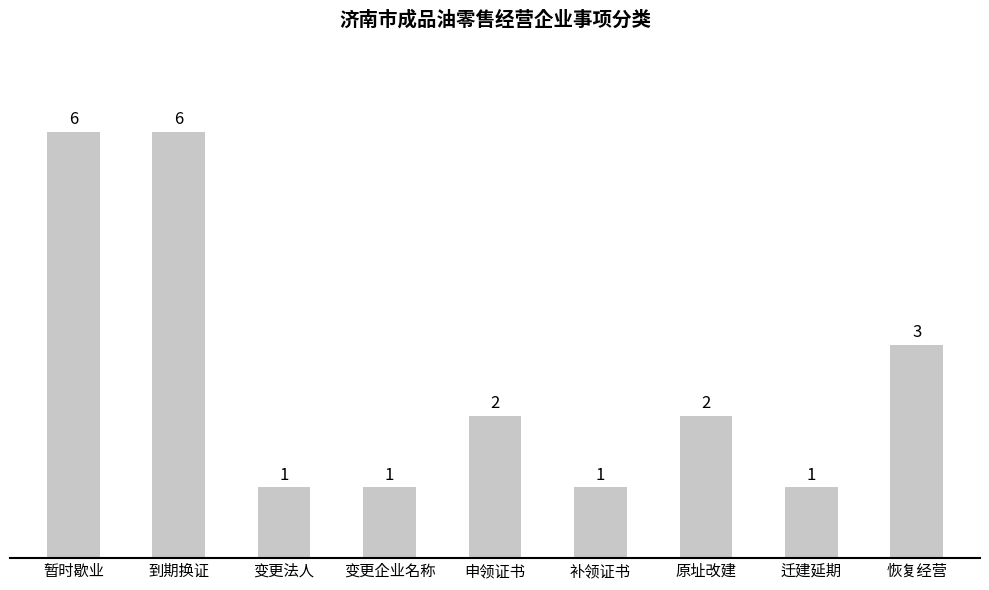

Reading right to left, what are all the values shown in this chart?

3	1	2	1	2	1	1	6	6